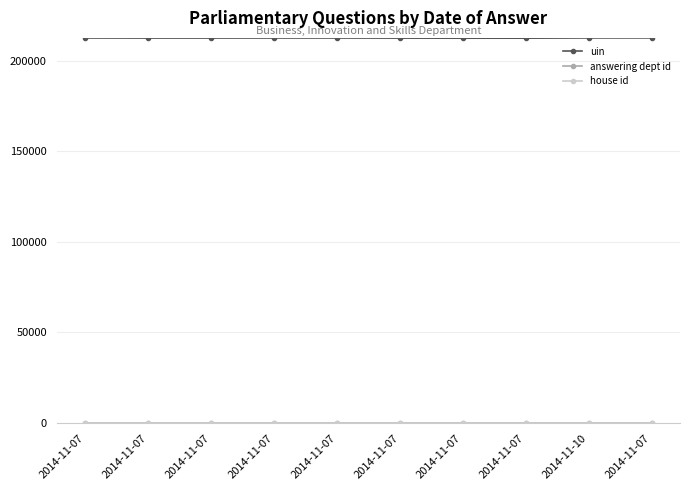

Reading right to left, transcribe all the data shown in this chart.

uin: 212687	212667	212541	212534	212581	212639	212638	212617	212609	212643
answering dept id: 26	26	26	26	26	26	26	26	26	26
house id: 1	1	1	1	1	1	1	1	1	1